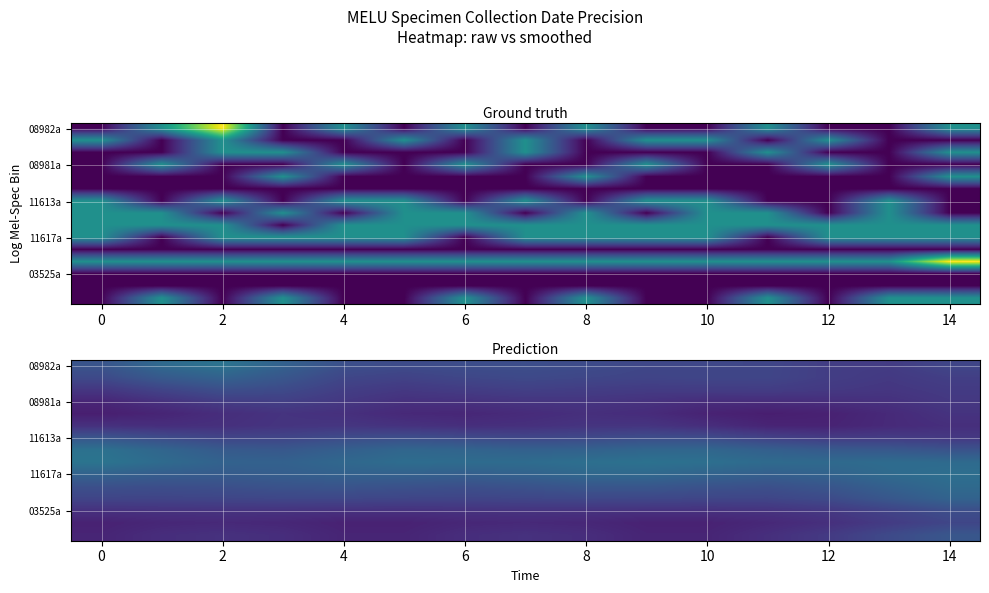

At which category is the sum across all series the highest?

14